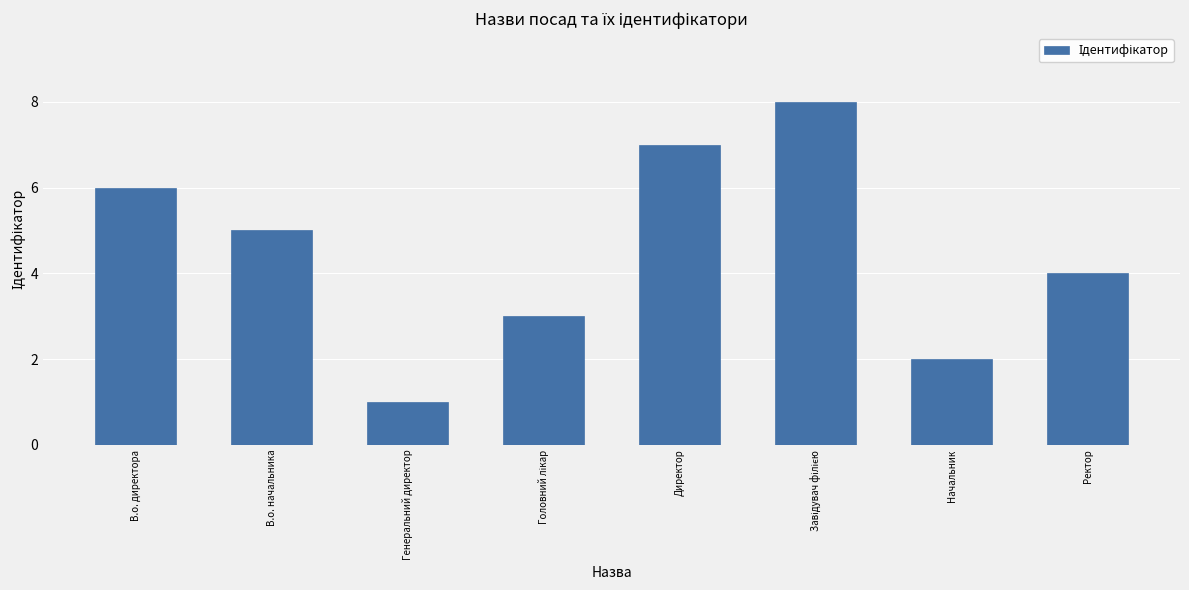

Which label corresponds to the smallest value in the chart?

Генеральний директор